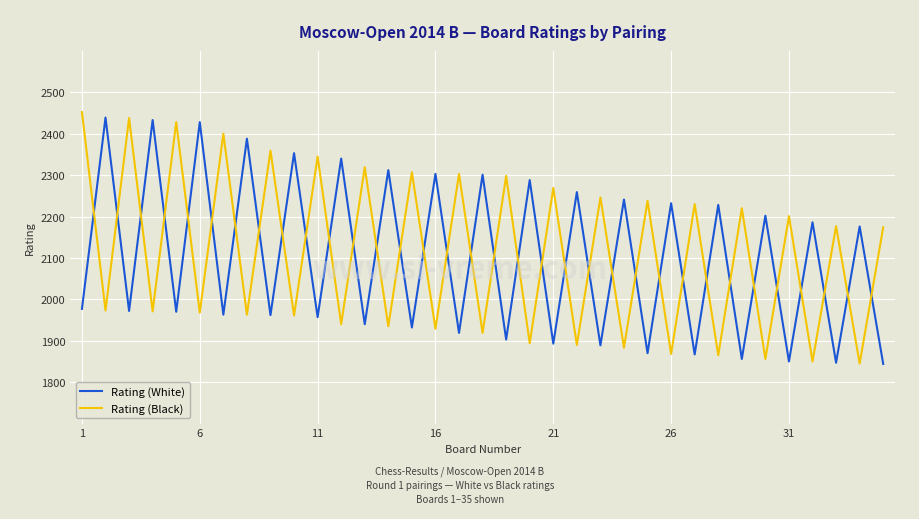

What are all the series names shown in the legend?

Rating (White), Rating (Black)